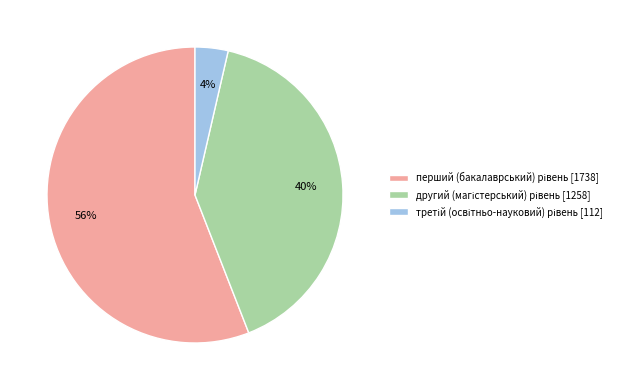

To the nearest percent, what is the average slice percentage?

33%